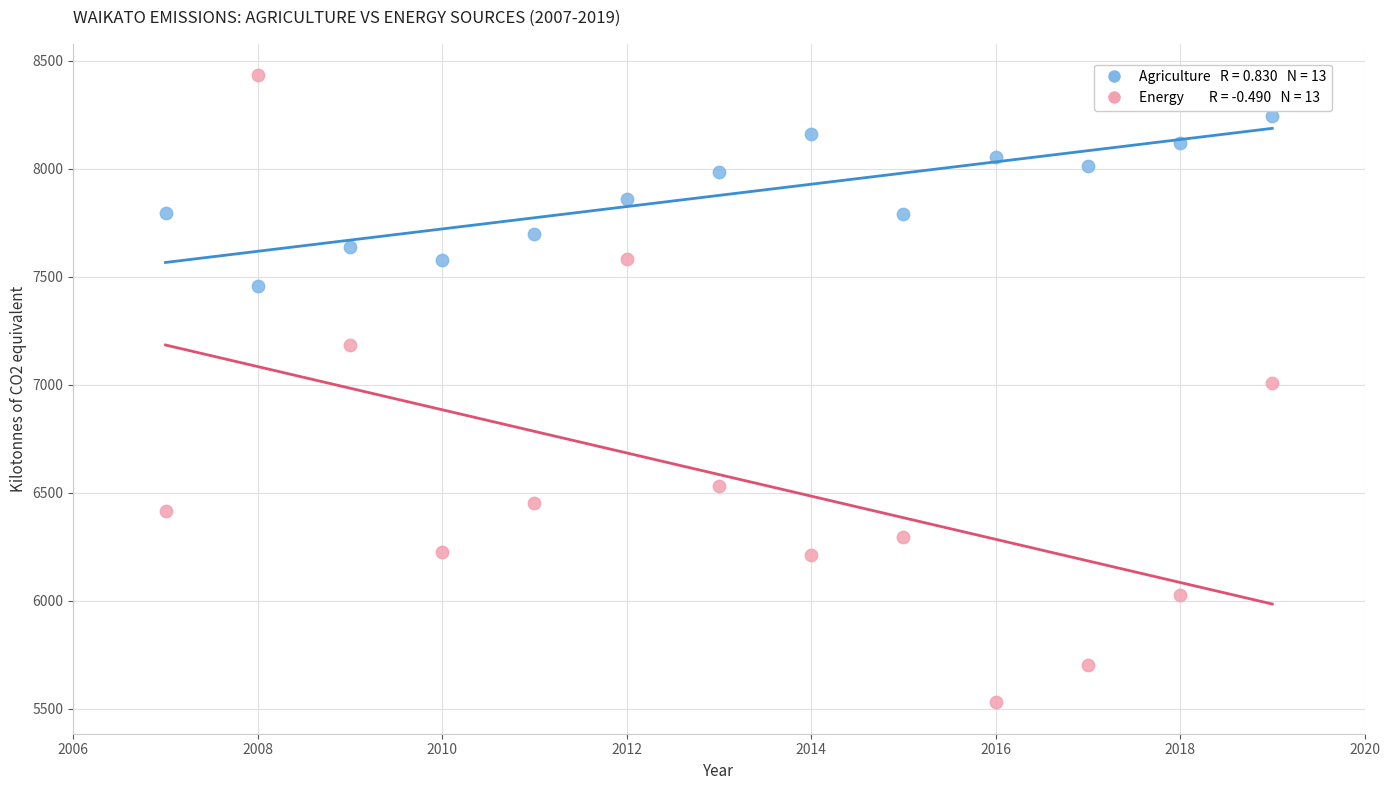

How many points are shown in the scatter plot?

26